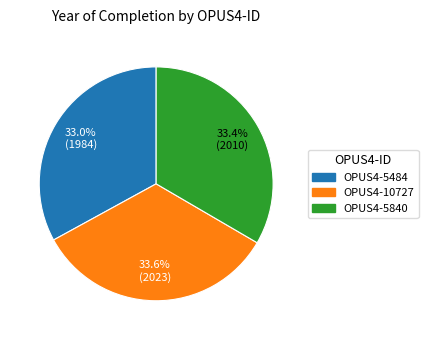

True or false: OPUS4-5840 accounts for 20% of the total.

False